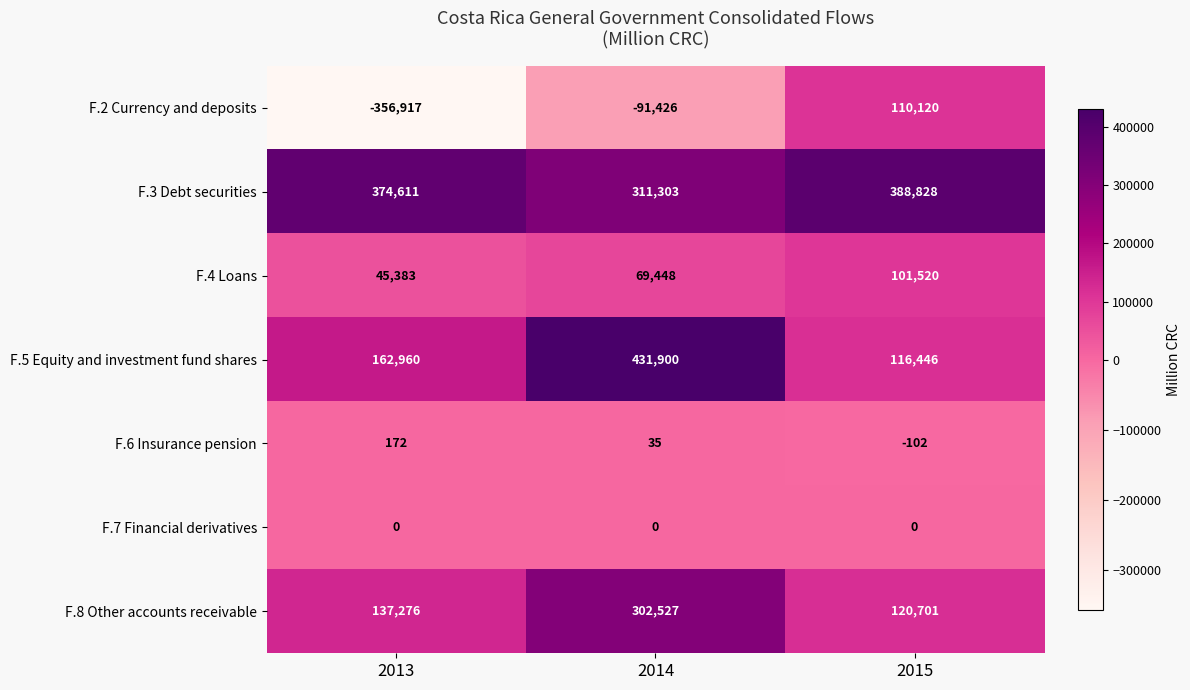

The F.6 Insurance pension series shows -102 at 2015. True or false?

True